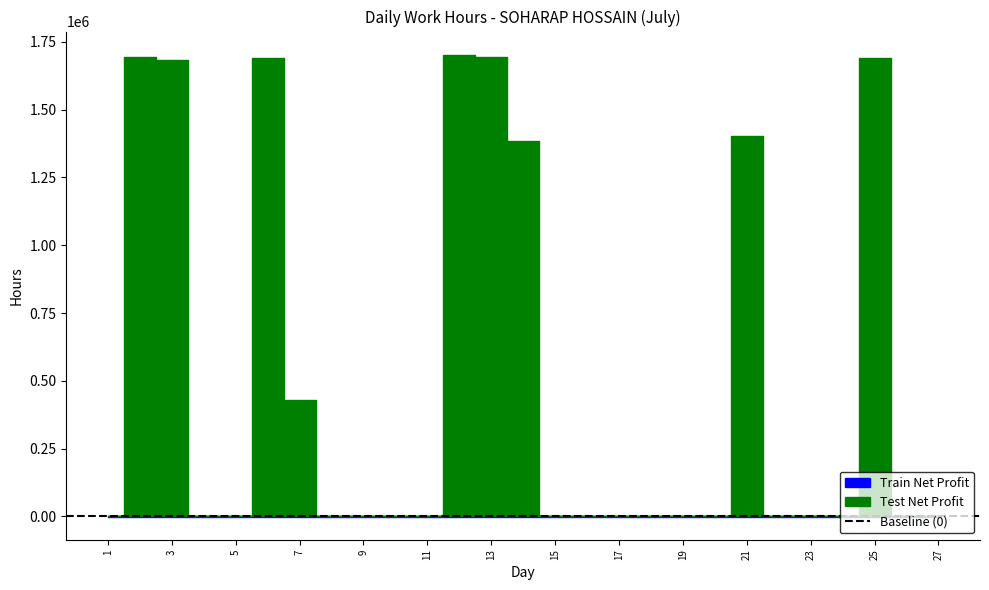

The chart shows a value of 0.0 at 18. True or false?

True